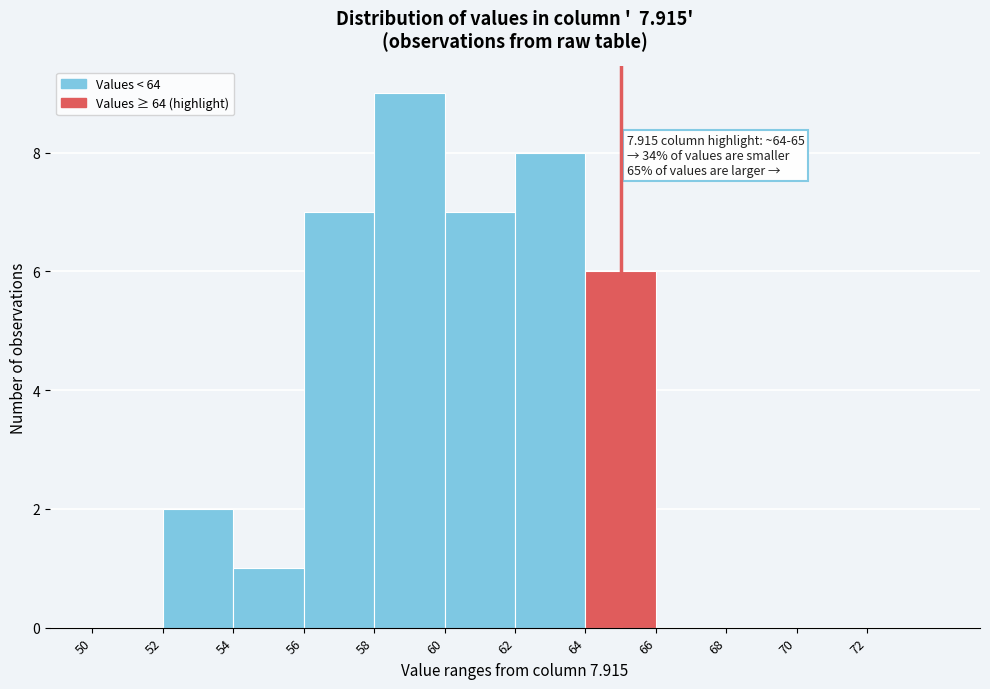

Over which range of the x-axis is the bar tallest?

58 to 60